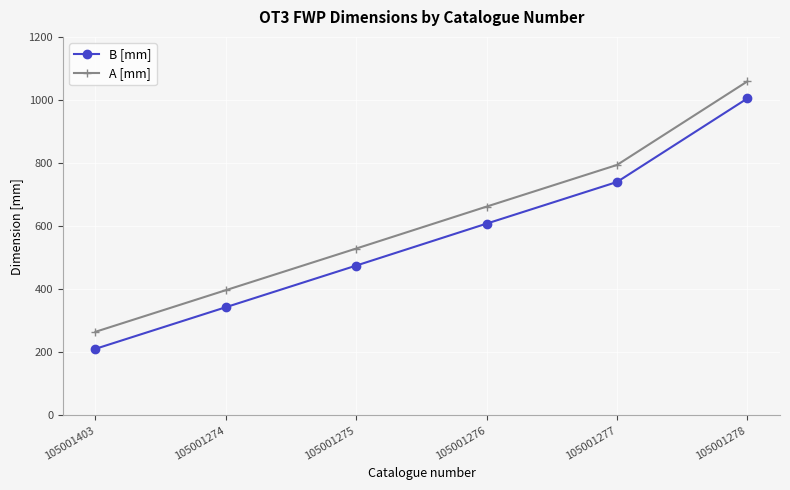

What is the spread (max minus min) of values at 105001275?

54